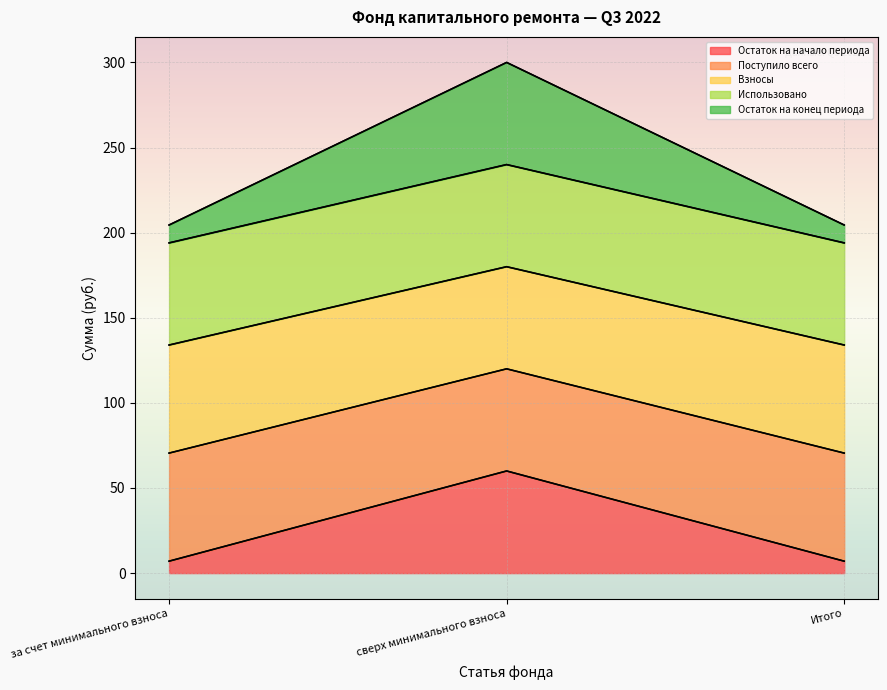

Does the chart display data point markers on the line(s)?

No